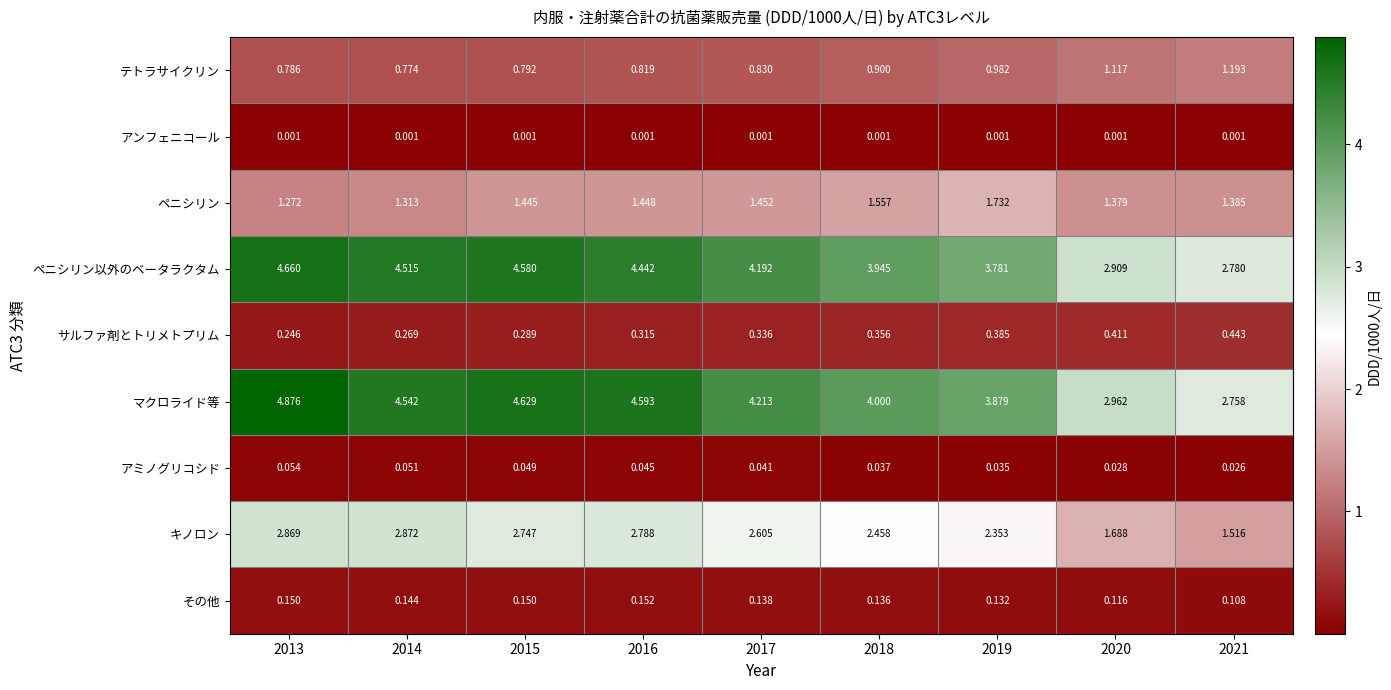

Rank the series at 2015 from highest to lowest value.

マクロライド等, ペニシリン以外のベータラクタム, キノロン, ペニシリン, テトラサイクリン, サルファ剤とトリメトプリム, その他, アミノグリコシド, アンフェニコール